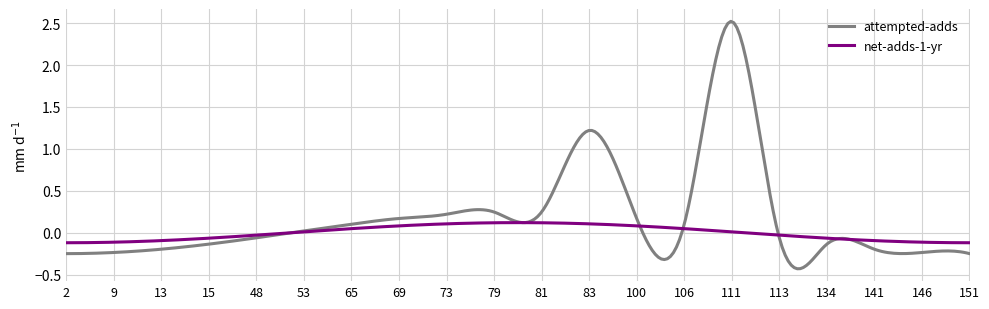

Rank the series by their average value, from lowest to highest.

net-adds-1-yr, attempted-adds